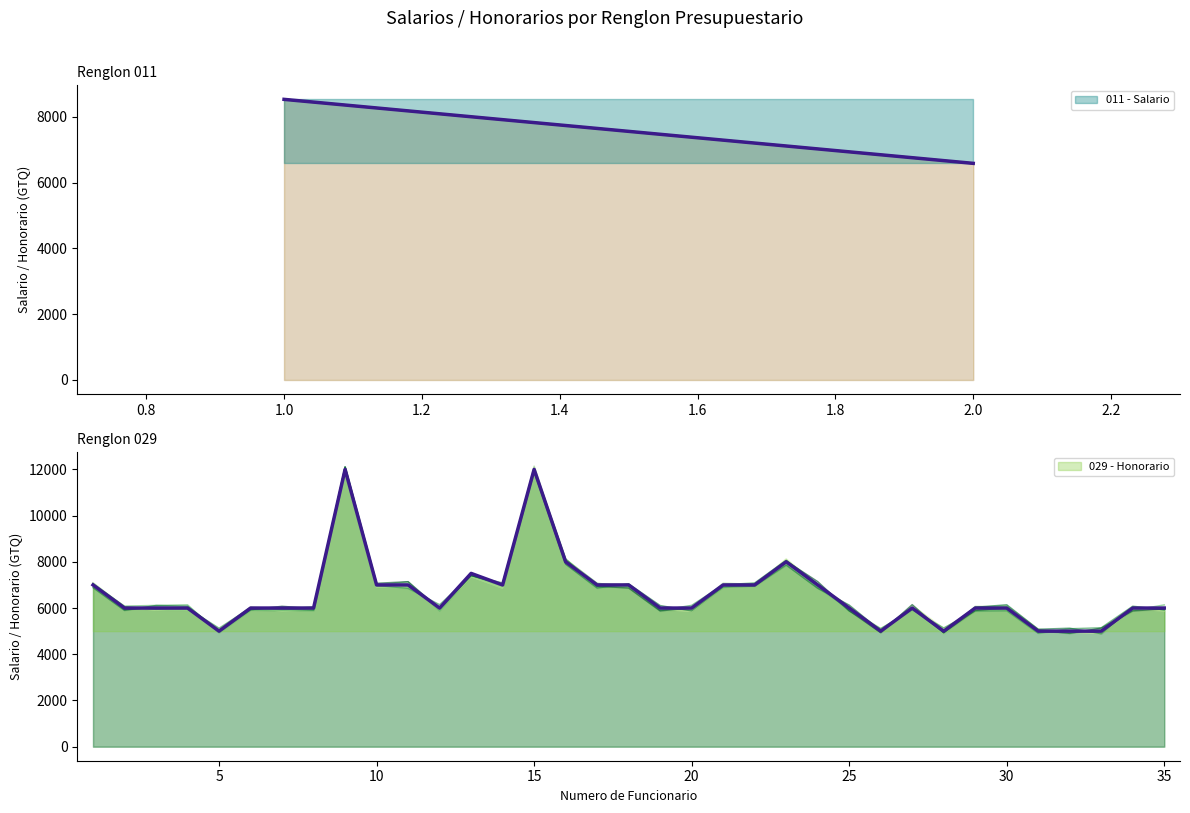

What is the value of the 16th point from the left?

8000